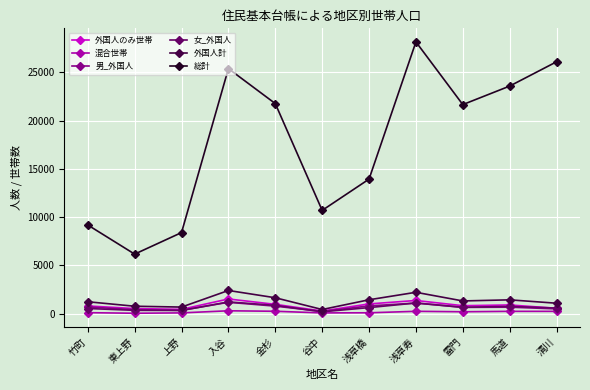

True or false: 女_外国人 has more than 1 interior local peaks.

True